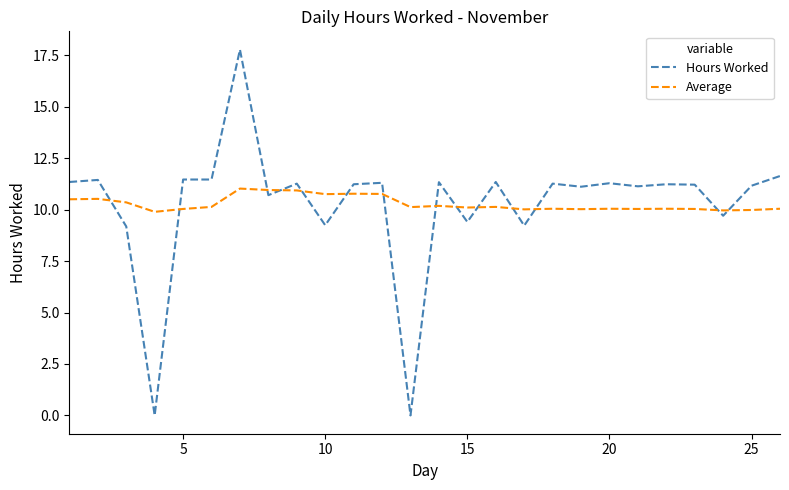

What is the minimum value for Average?

9.9